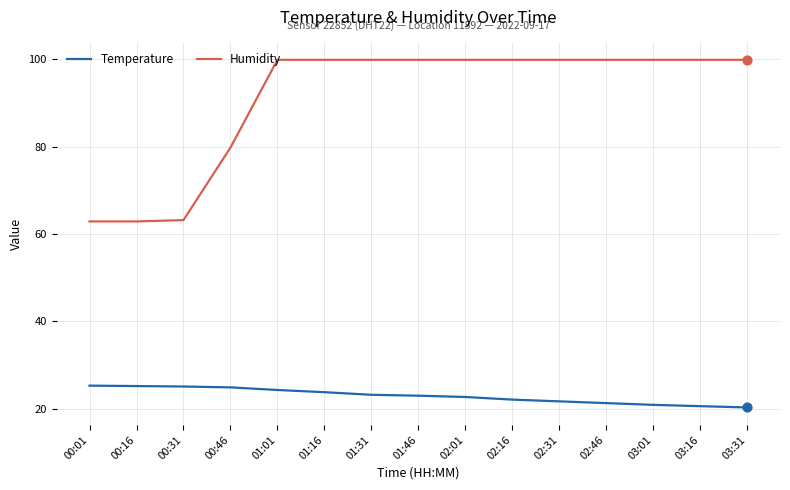

Is the value of Humidity at 02:31 greater than the value of Temperature at 02:16?

Yes